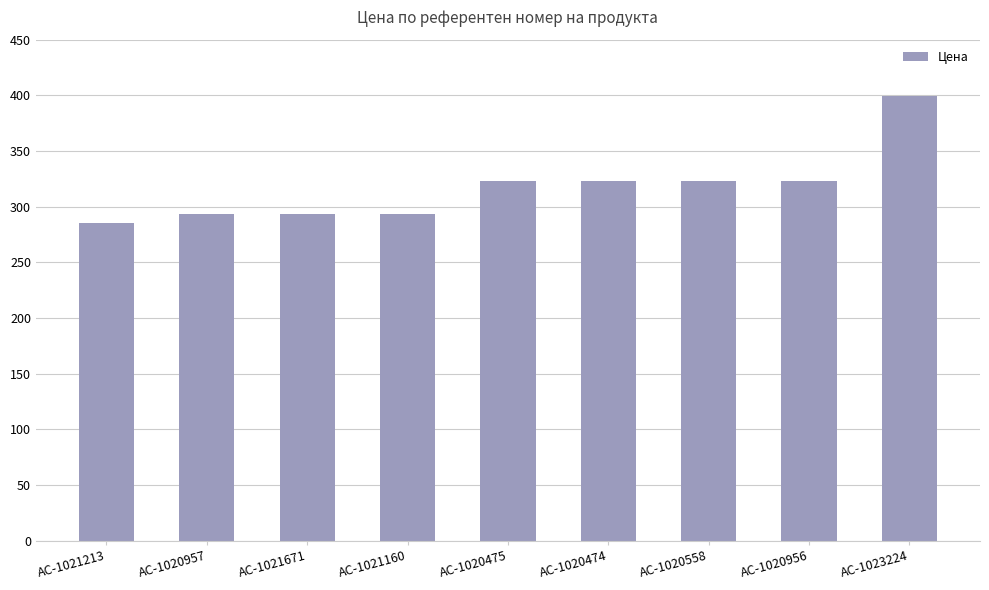

Reading left to right, what are all the values shown in this chart?

AC-1021213=285.2	AC-1020957=293.6	AC-1021671=293.6	AC-1021160=293.6	AC-1020475=322.9	AC-1020474=322.9	AC-1020558=322.9	AC-1020956=322.9	AC-1023224=399.1